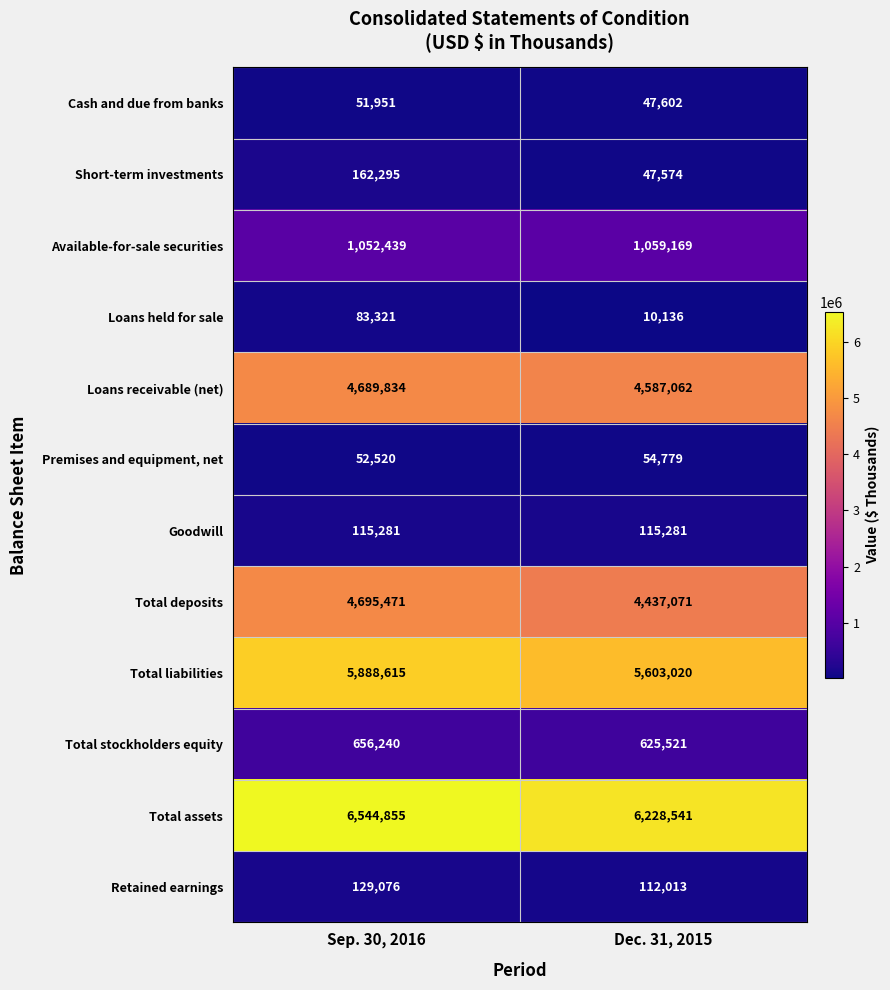

Which label corresponds to the largest value in the chart?

Sep. 30, 2016